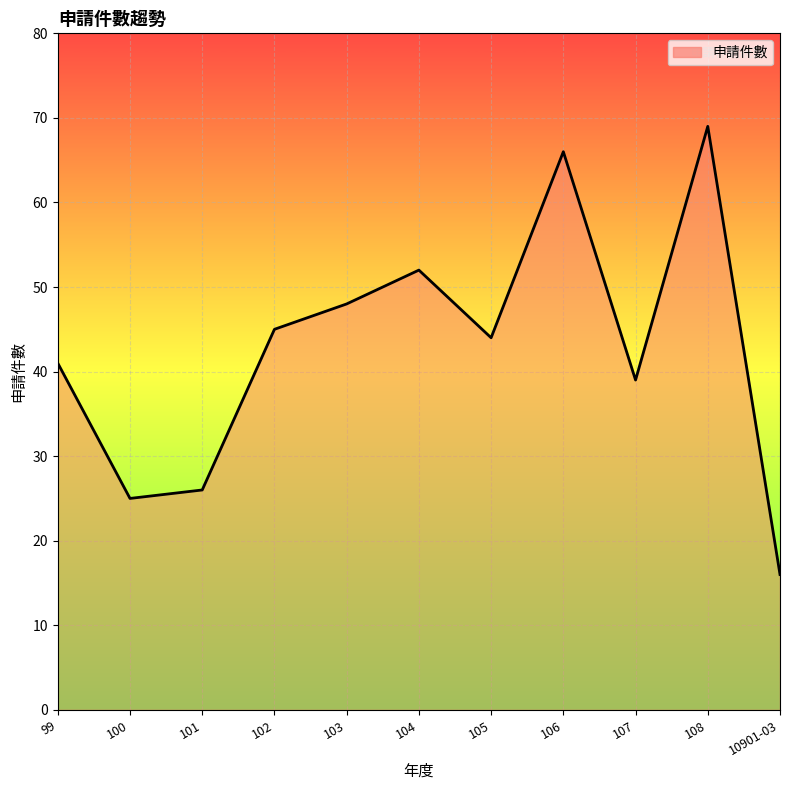

At which category does the data reach its first local peak?

104